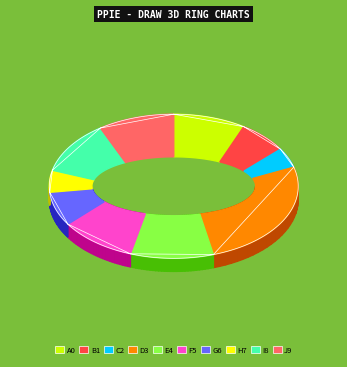

How many slices are in this pie chart?

10